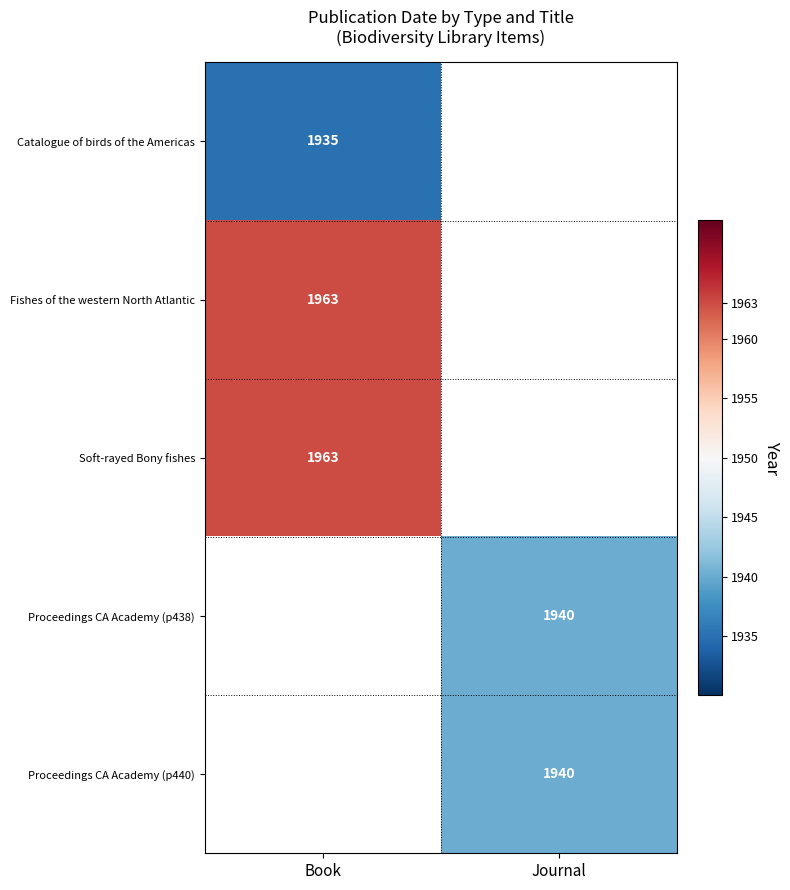

Is it true that Fishes of the western North Atlantic equals 1253 at Book?

False